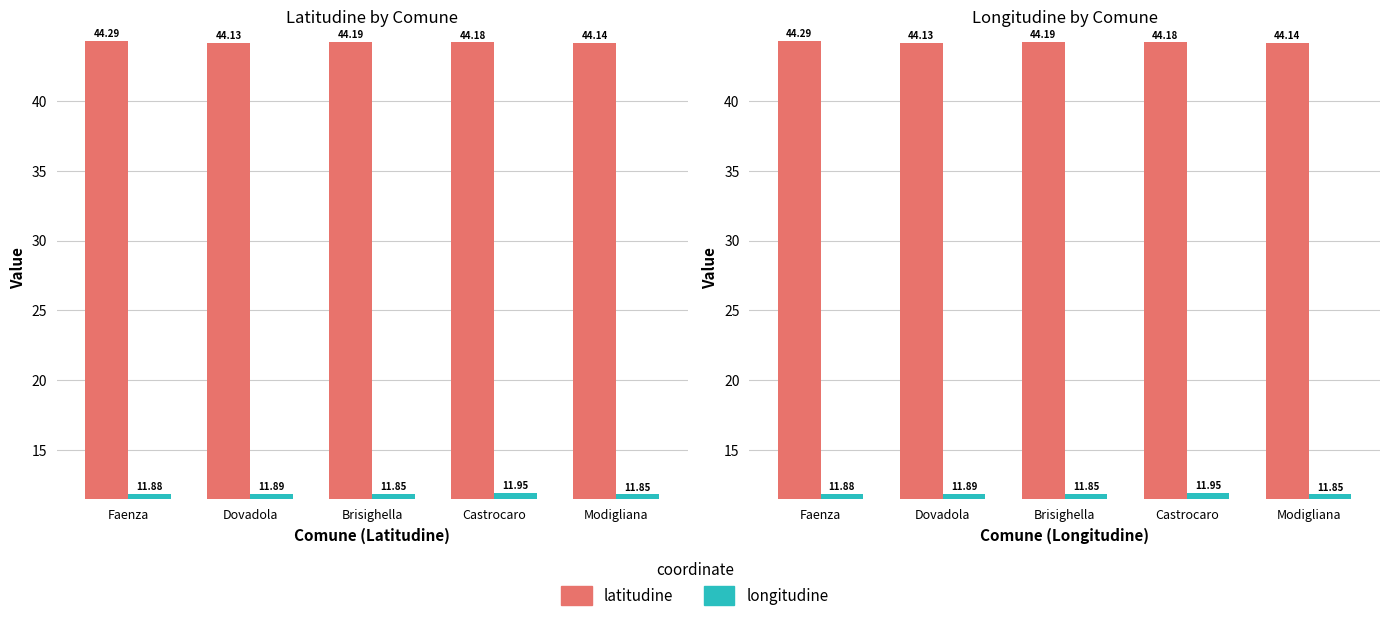

Reading left to right, transcribe all the data shown in this chart.

latitudine: 44.3	44.1	44.2	44.2	44.1
longitudine: 11.9	11.9	11.9	11.9	11.8